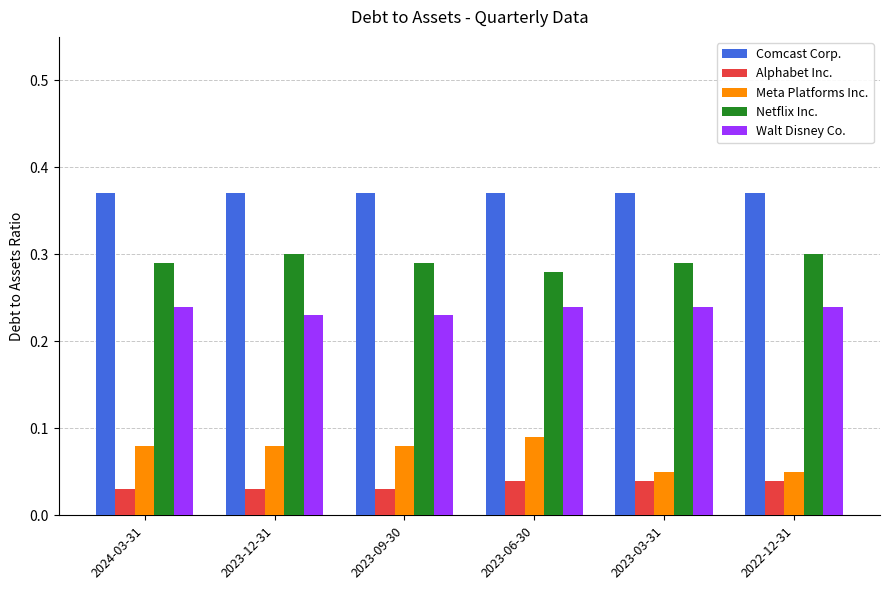

True or false: Netflix Inc. has a value of 0.3 at 2023-06-30.

True